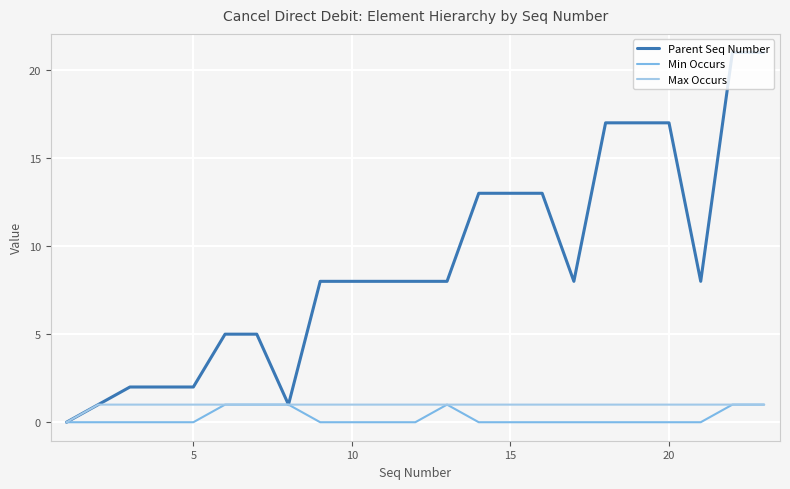

Which series has the largest range (max minus min)?

Parent Seq Number